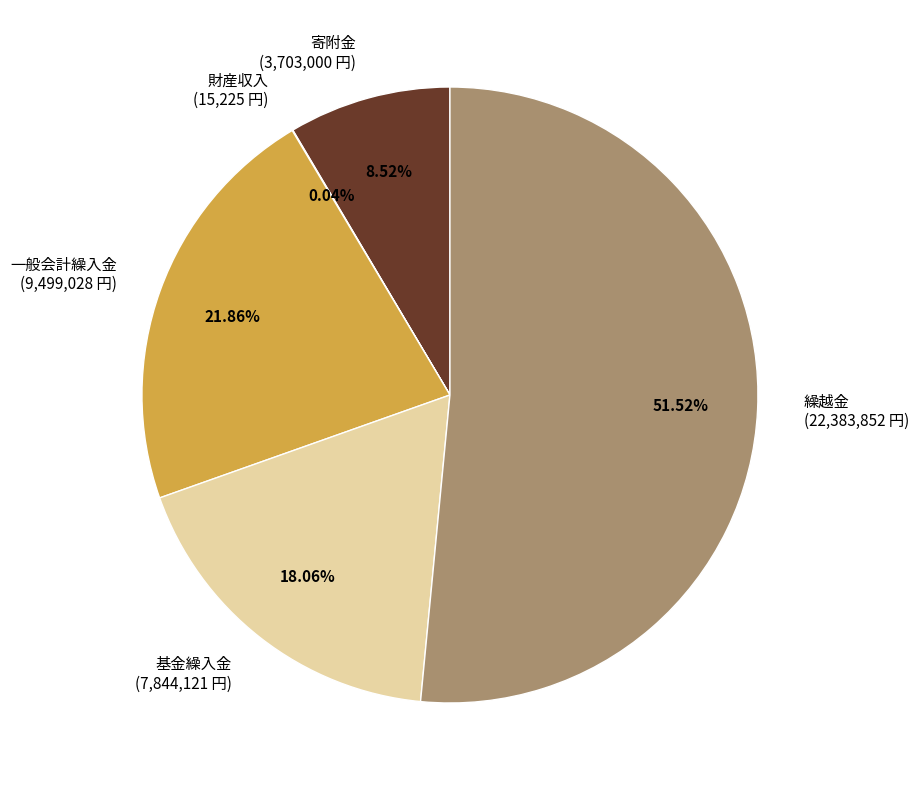

Which slice is the largest?

繰越金